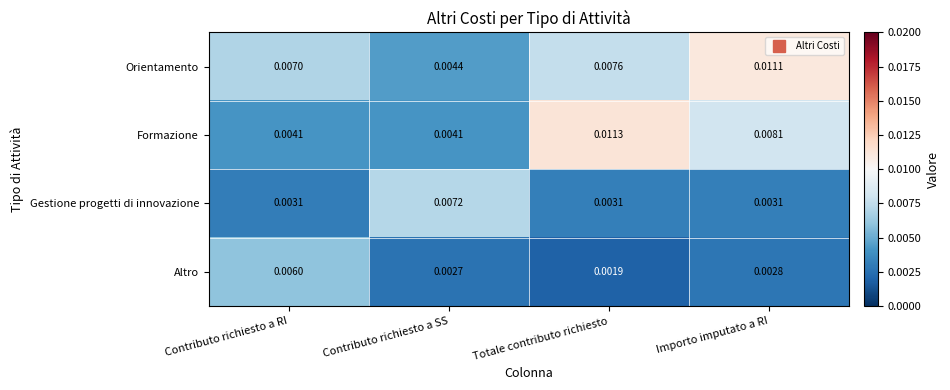

Rank the series by their maximum value, from lowest to highest.

Altro, Gestione progetti di innovazione, Orientamento, Formazione